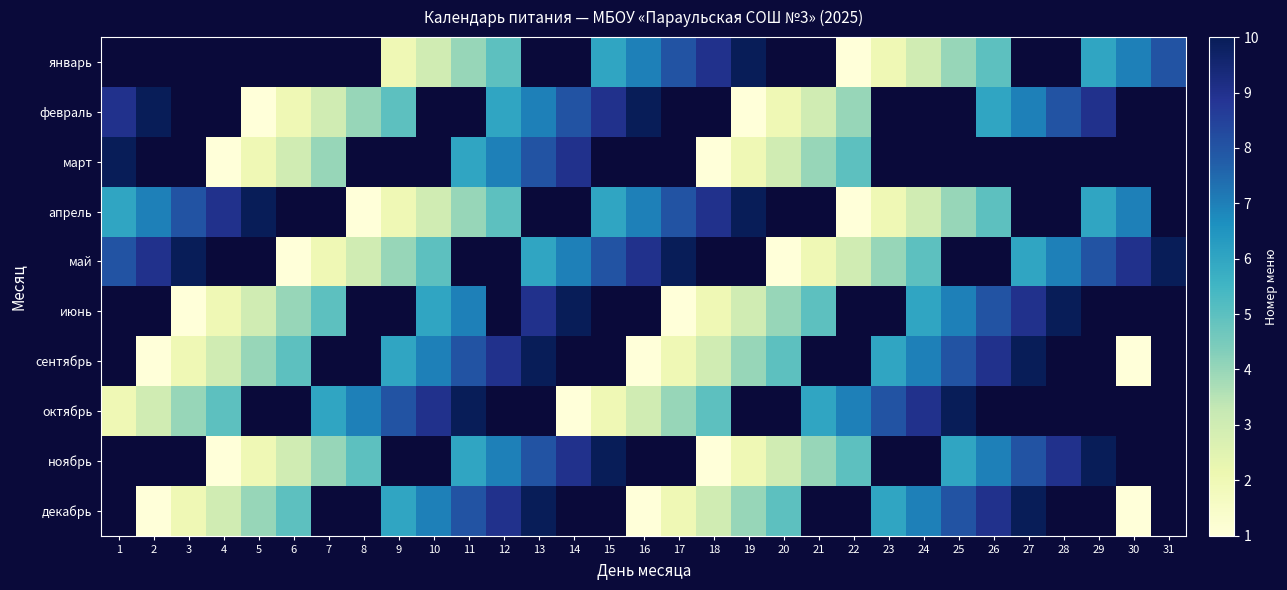

What is the sum of the декабрь values at 24 and 11?

15.0